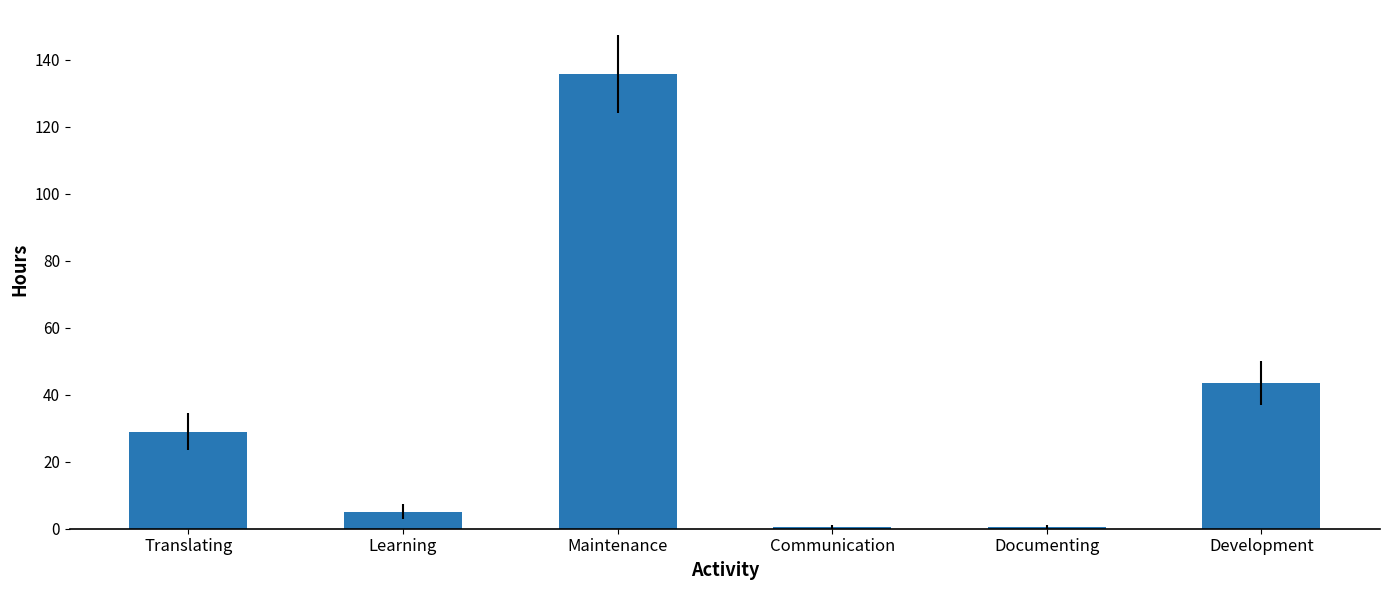

Between Documenting and Development, which is larger?

Development